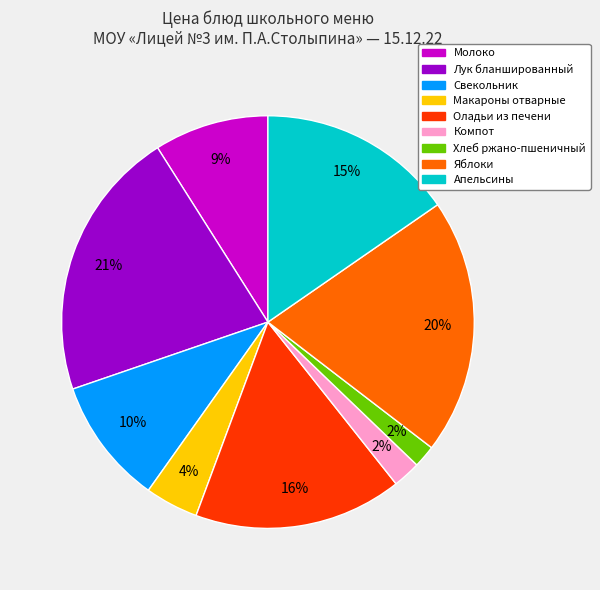

Which has a higher value, Макароны отварные or Оладьи из печени?

Оладьи из печени